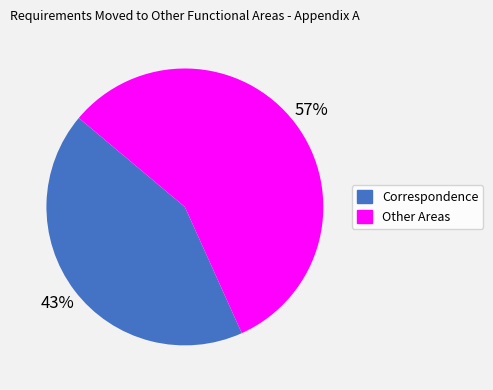

Is it true that Correspondence is 48% of the pie?

False